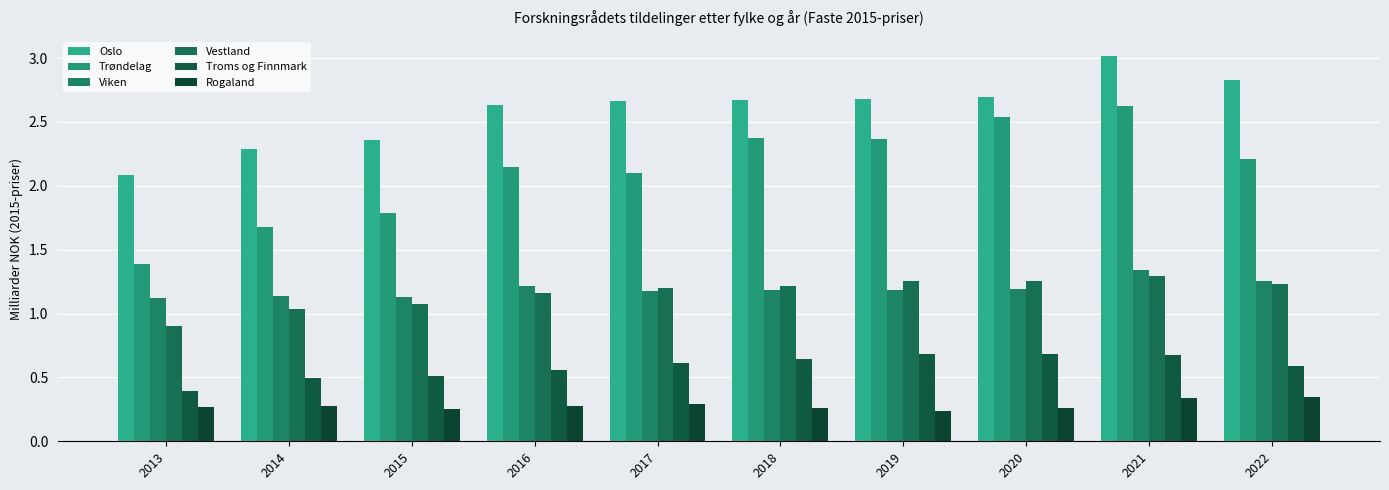

List the labels in order of Troms og Finnmark value, smallest first.

2013, 2014, 2015, 2016, 2022, 2017, 2018, 2021, 2019, 2020